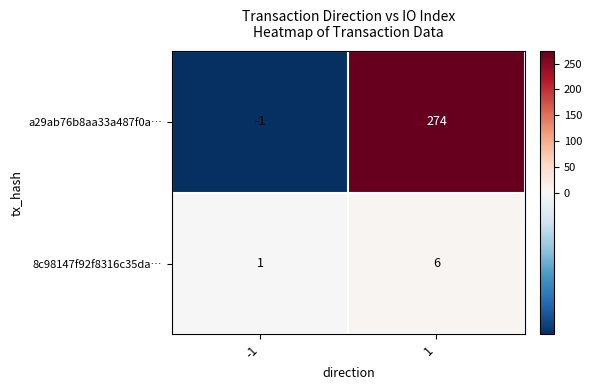

List the series in order of their peak value, highest first.

a29ab76b8aa33a487f0a…, 8c98147f92f8316c35da…